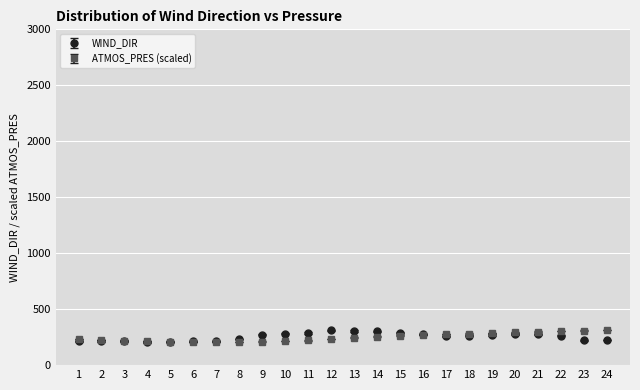

What are all the series names shown in the legend?

WIND_DIR, ATMOS_PRES (scaled)